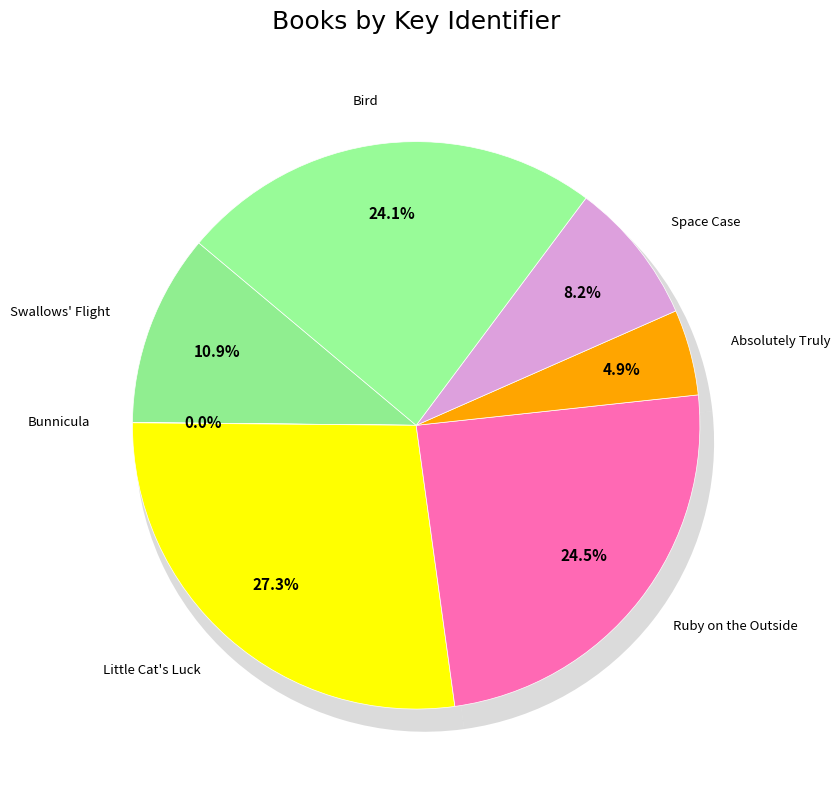

Combined, what portion of the pie is Bird and Absolutely Truly?

29.0%